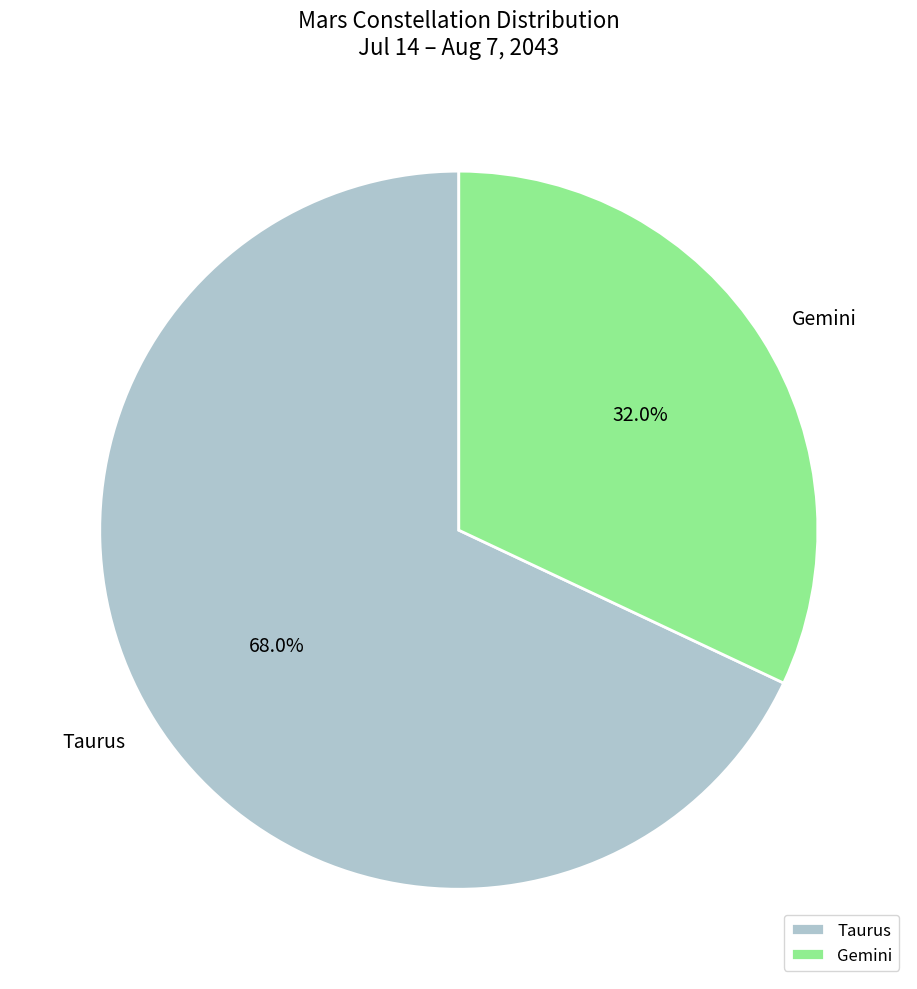

How many slices are in this pie chart?

2